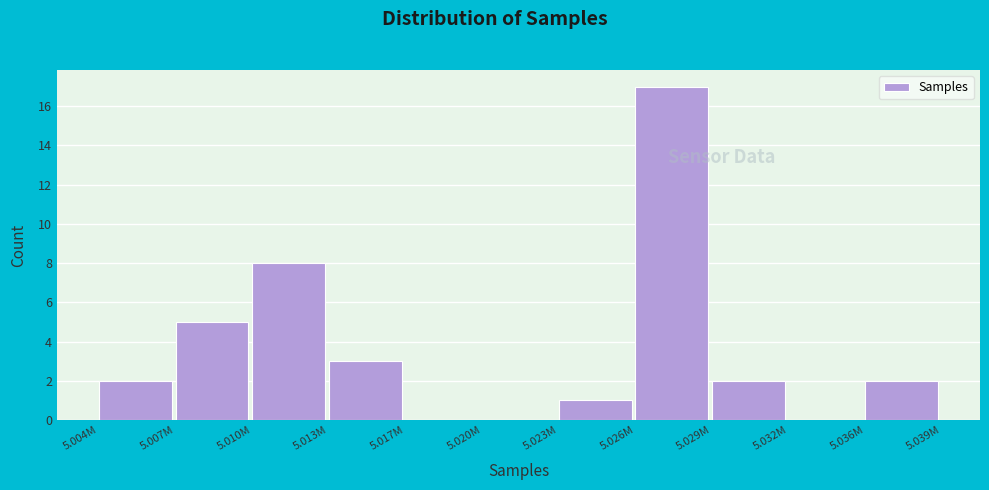

Reading left to right, list all the values displayed in this chart.

5.004M=2	5.007M=5	5.010M=8	5.013M=3	5.017M=0	5.020M=0	5.023M=1	5.026M=17	5.029M=2	5.032M=0	5.036M=2